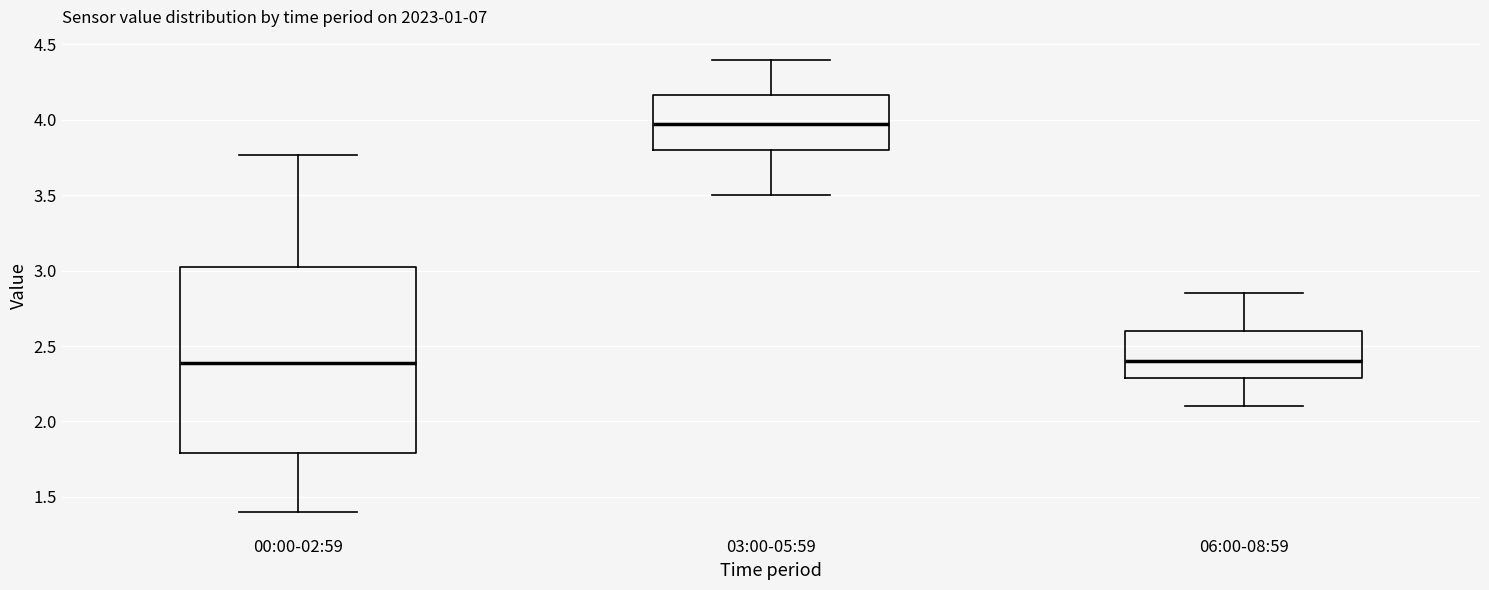

Comparing the boxes themselves (not the whiskers), which one is the tallest?

00:00-02:59